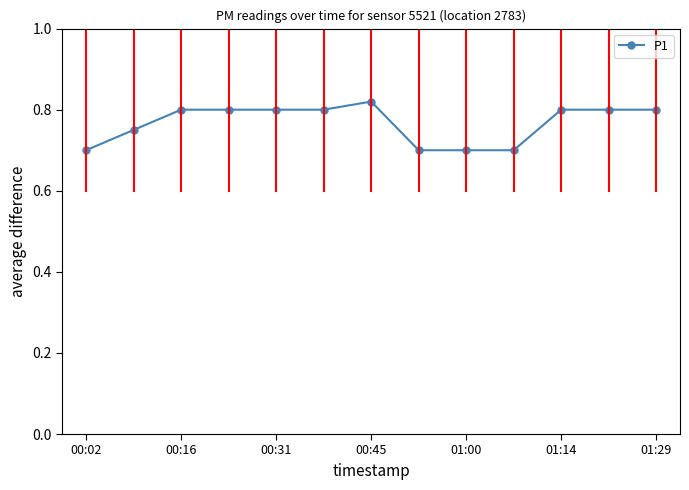

What is the difference between the maximum and minimum values?

0.1